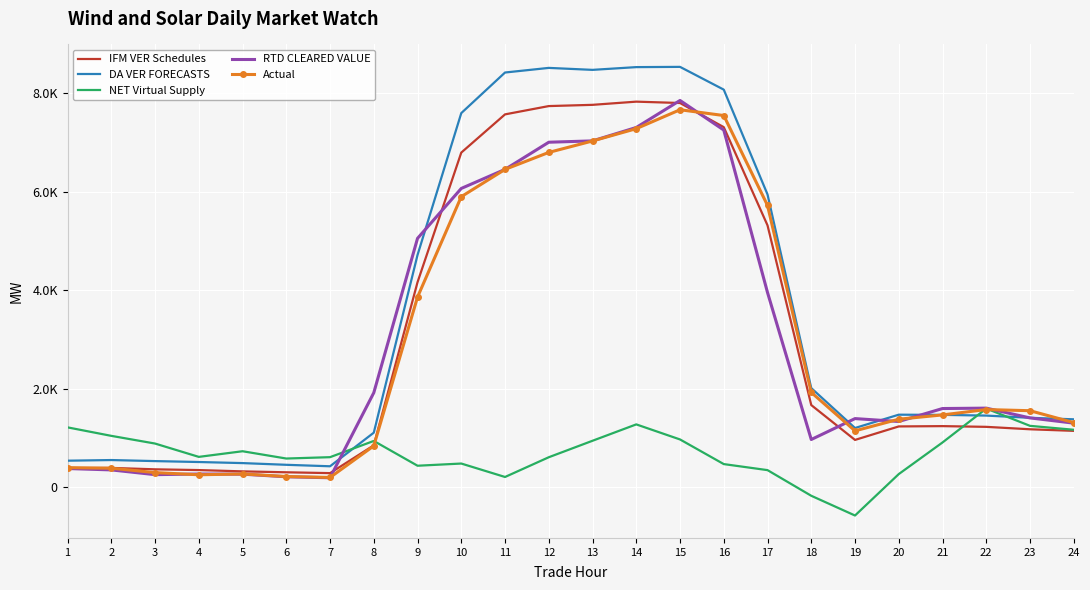

What is the average value of the RTD CLEARED VALUE series?

2977.4